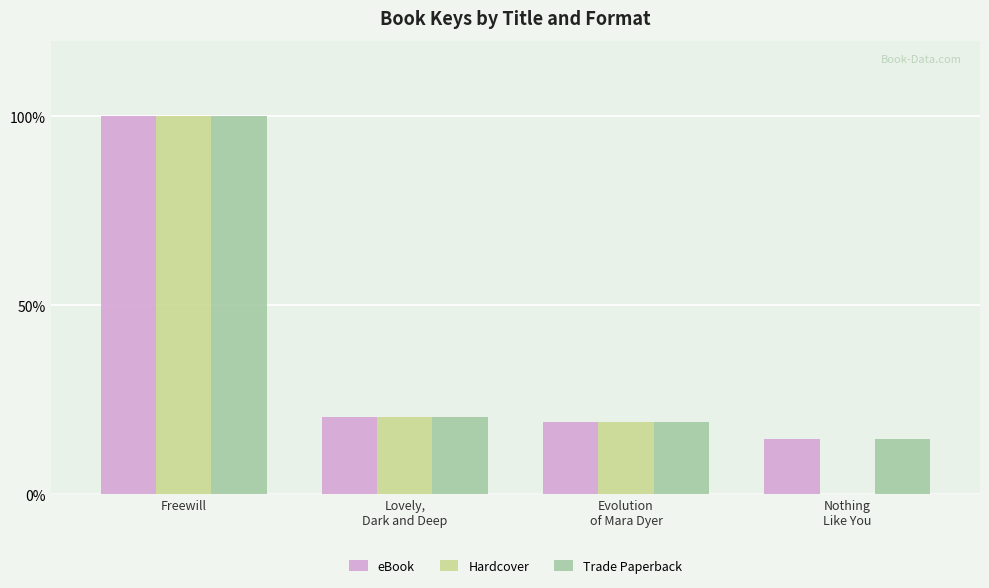

Reading right to left, transcribe all the data shown in this chart.

eBook: 14.8	19.2	20.4	100.0
Hardcover: 0.0	19.2	20.4	100.0
Trade Paperback: 14.8	19.2	20.4	100.0